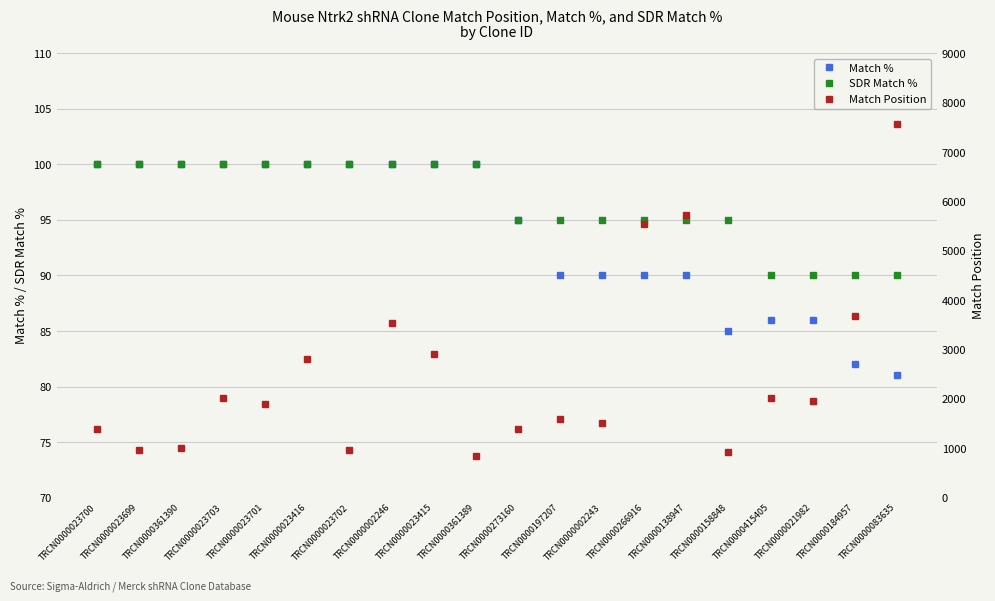

Which category has the highest value in the Match % series?

TRCN0000023700